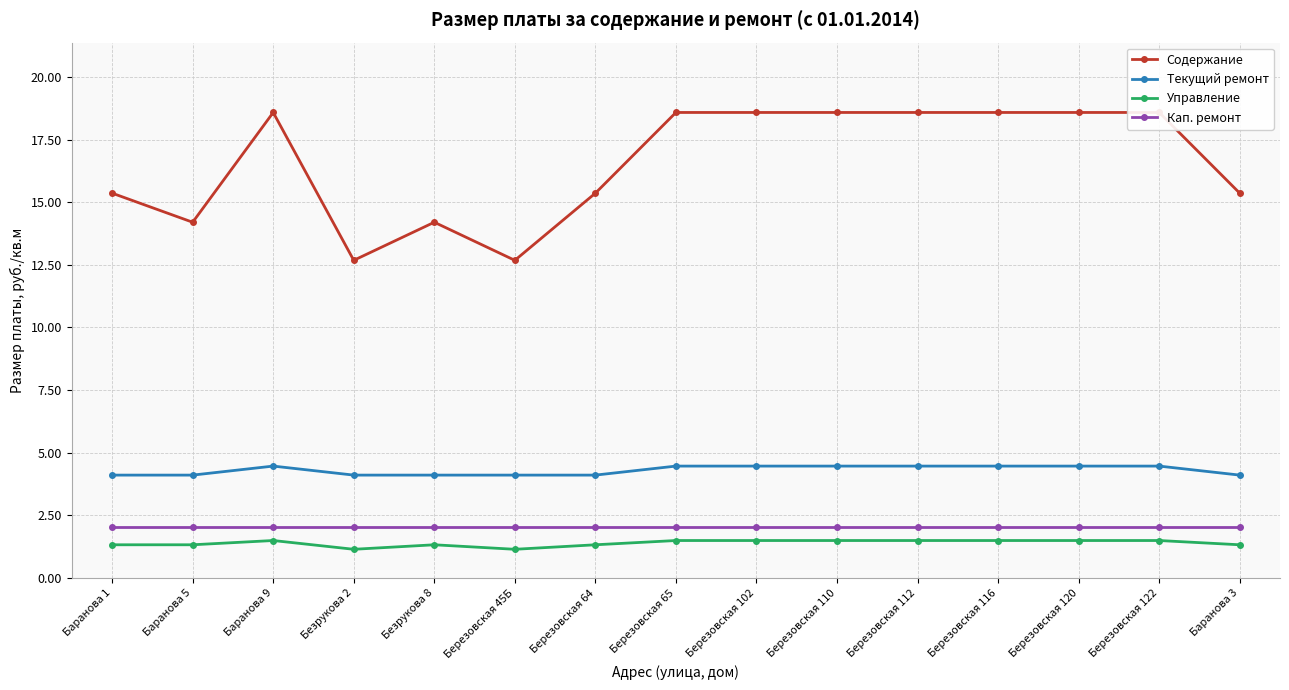

The Текущий ремонт series shows 4.5 at Березовская 122. True or false?

True